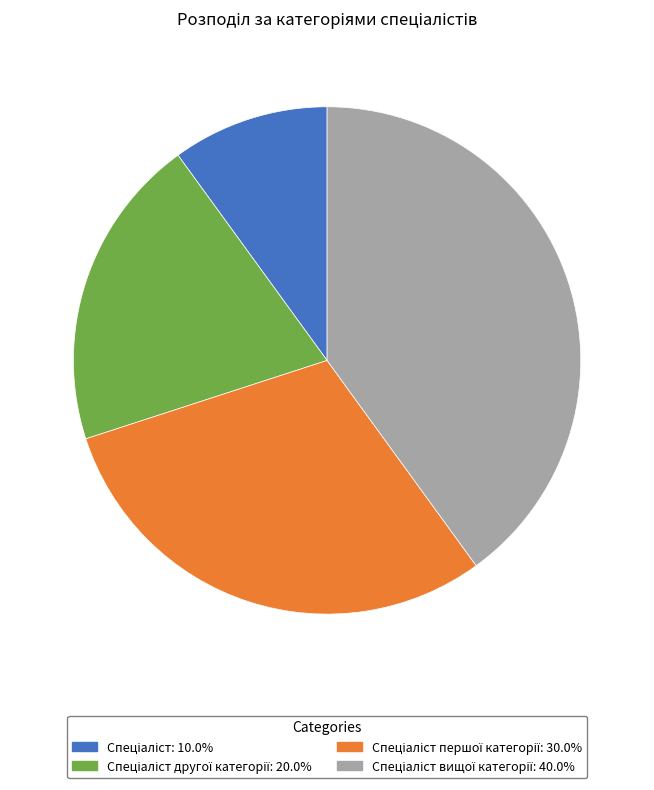

Does any single category account for the majority?

No